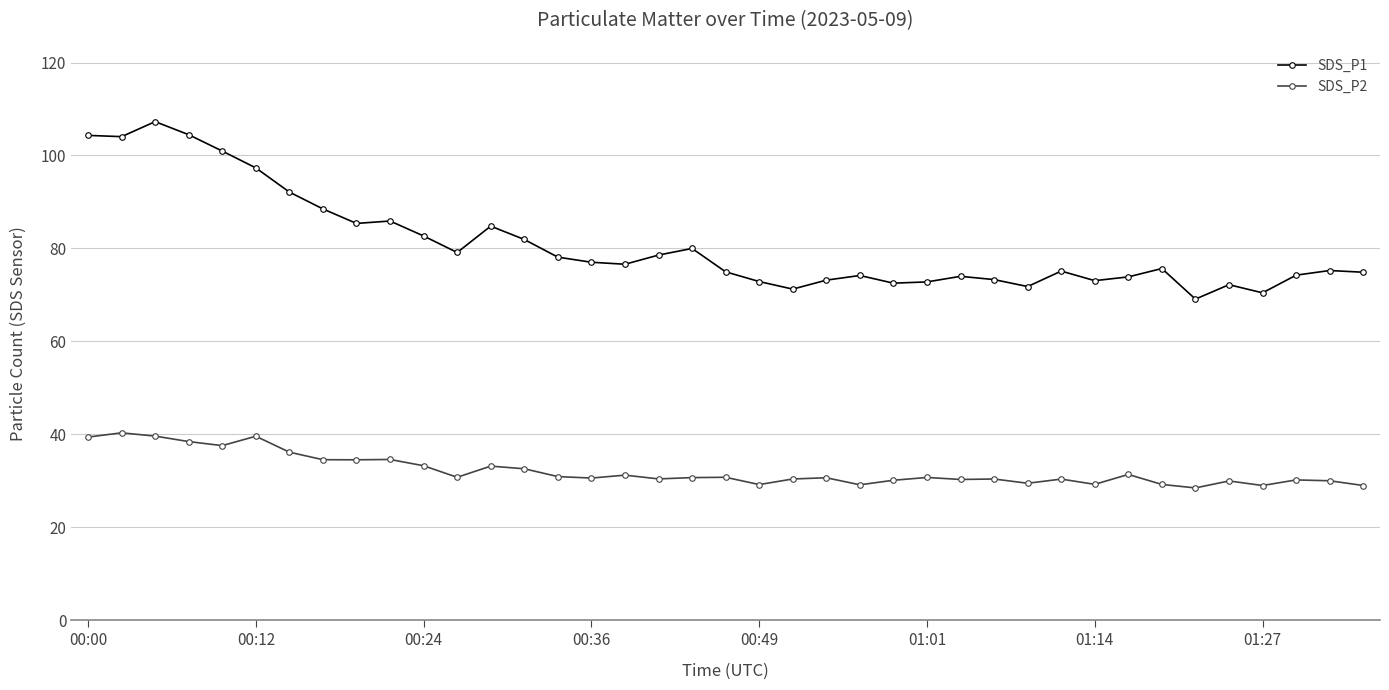

What is the value of the SDS_P1 point at the 32nd from the left?

73.9